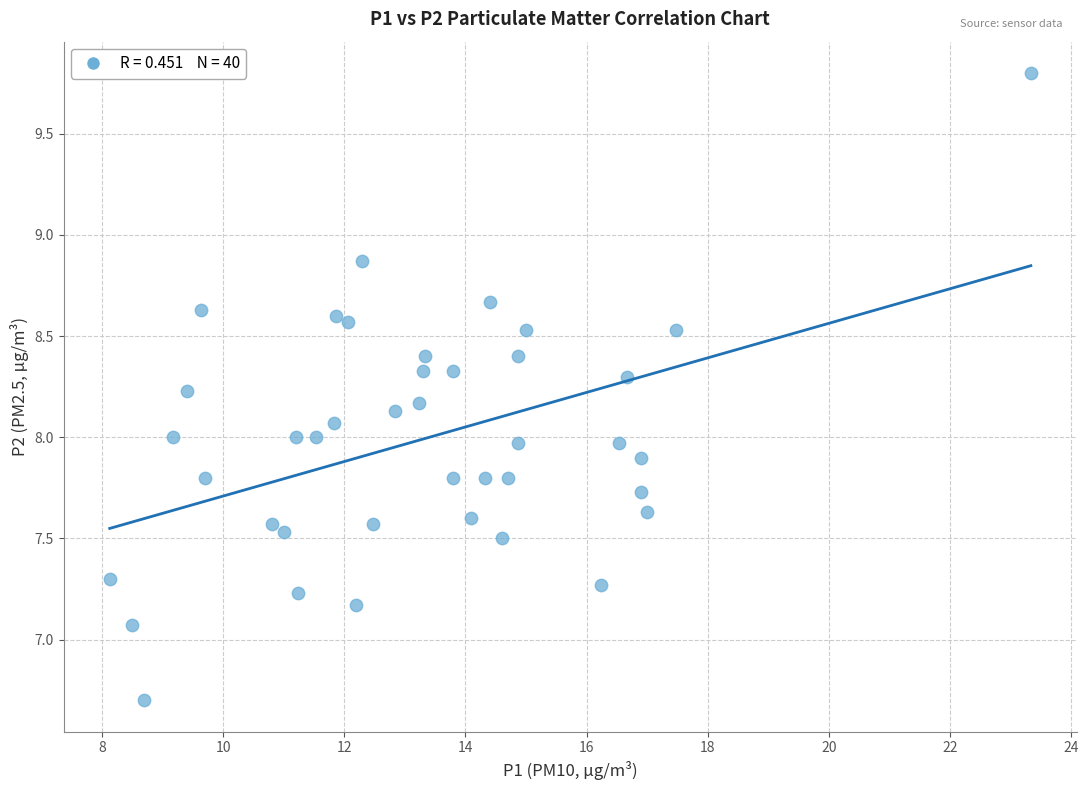

What is the range of Y values (max minus min)?

3.1